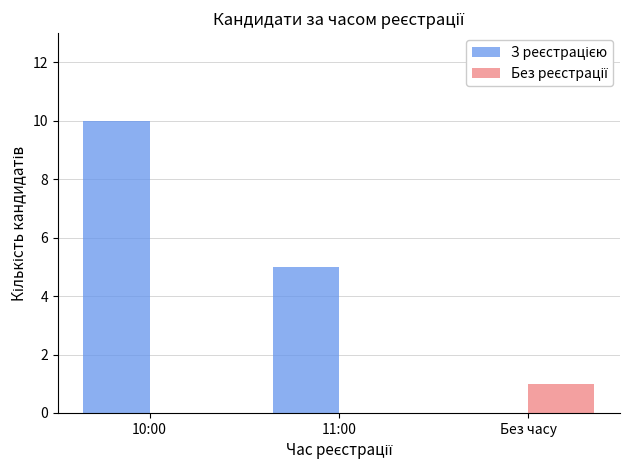

At which category does the chart reach its peak across all series?

10:00